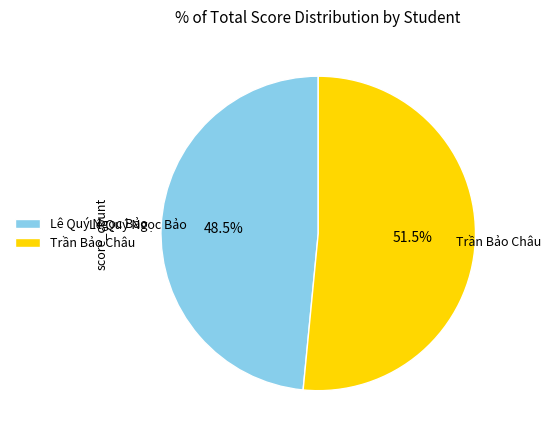

What is the ratio of the value at Trần Bảo Châu to the value at Lê Quý Ngọc Bảo?

1.1